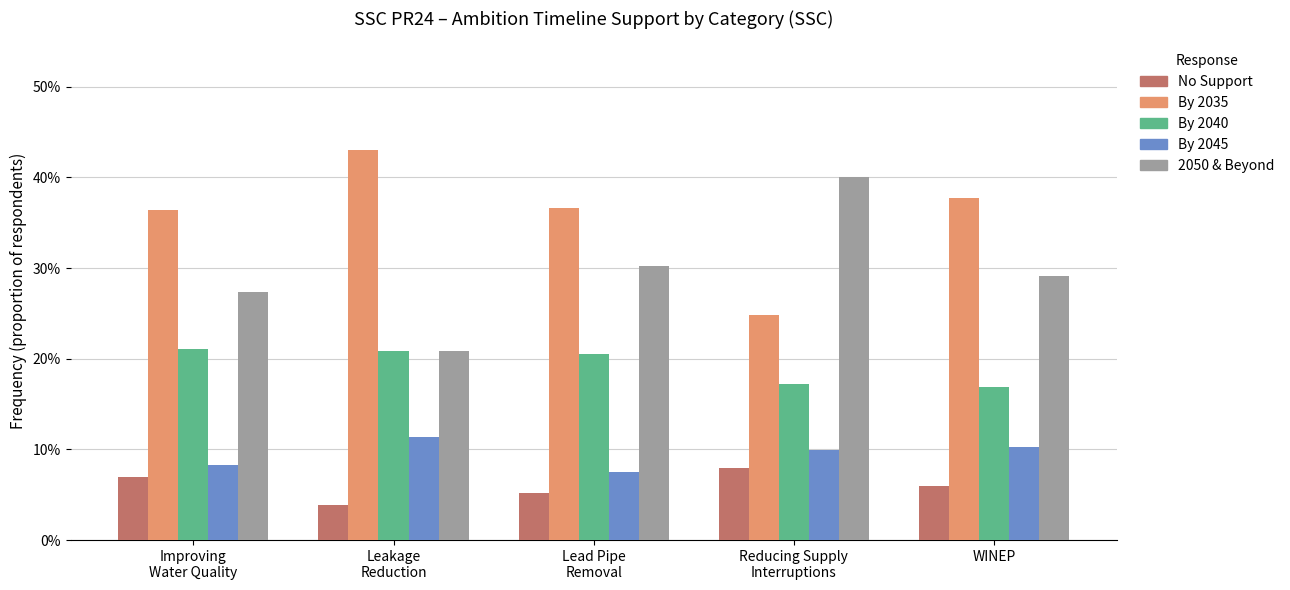

Which label corresponds to the largest value in the chart?

Leakage
Reduction